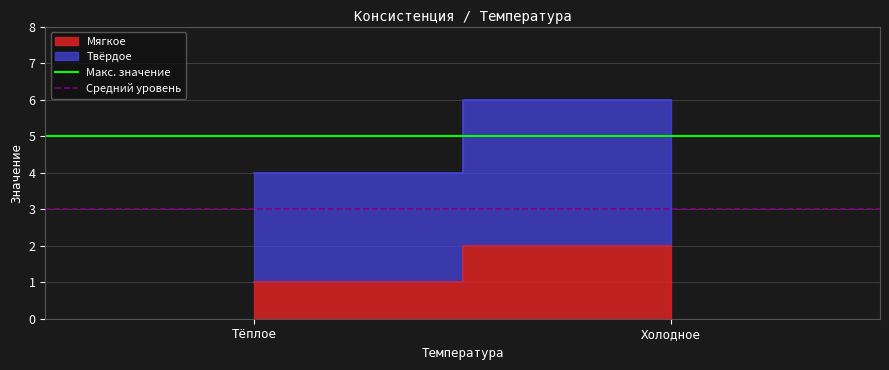

What is the sum of the Макс. значение values at Холодное and Тёплое?

10